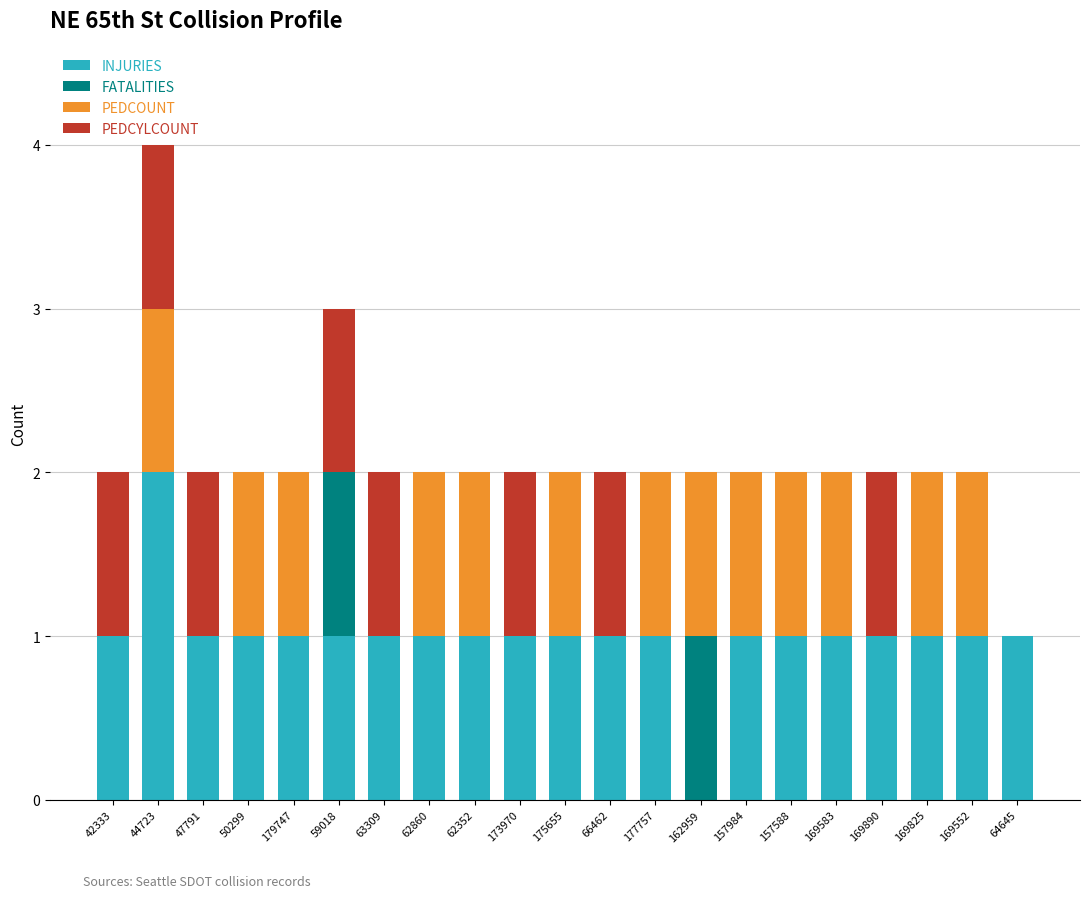

At which category is the sum across all series the highest?

44723